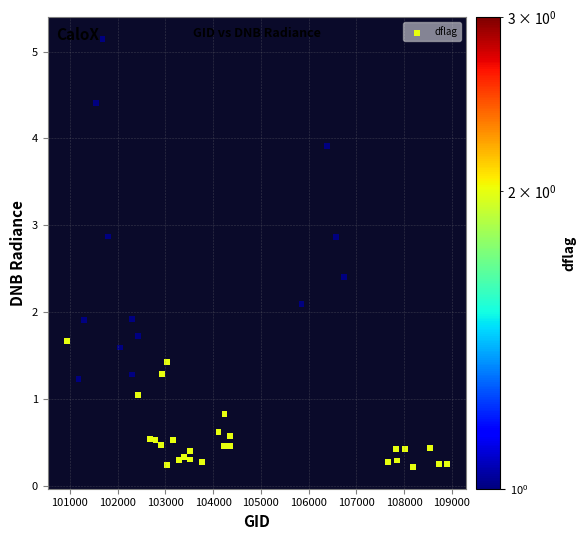

What is the range of Y values (max minus min)?

4.9